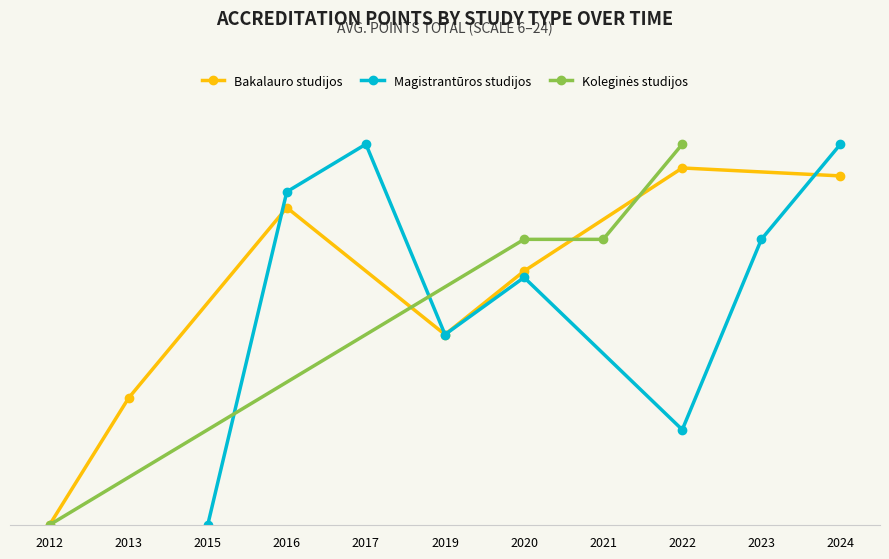

What is the total value across all series at 2016?

8